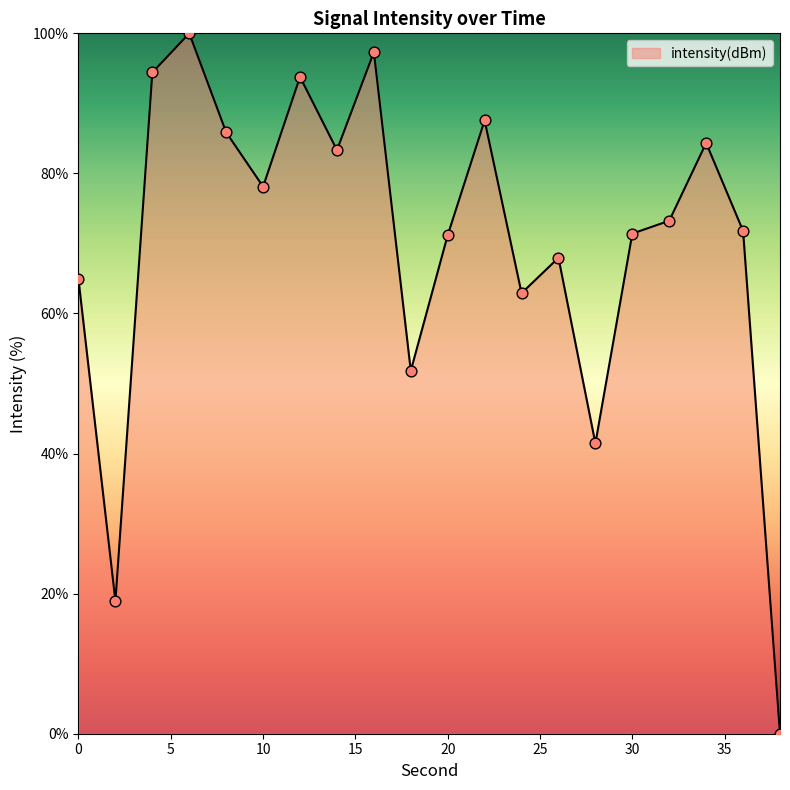

What is the difference between the maximum and minimum values?

100.0